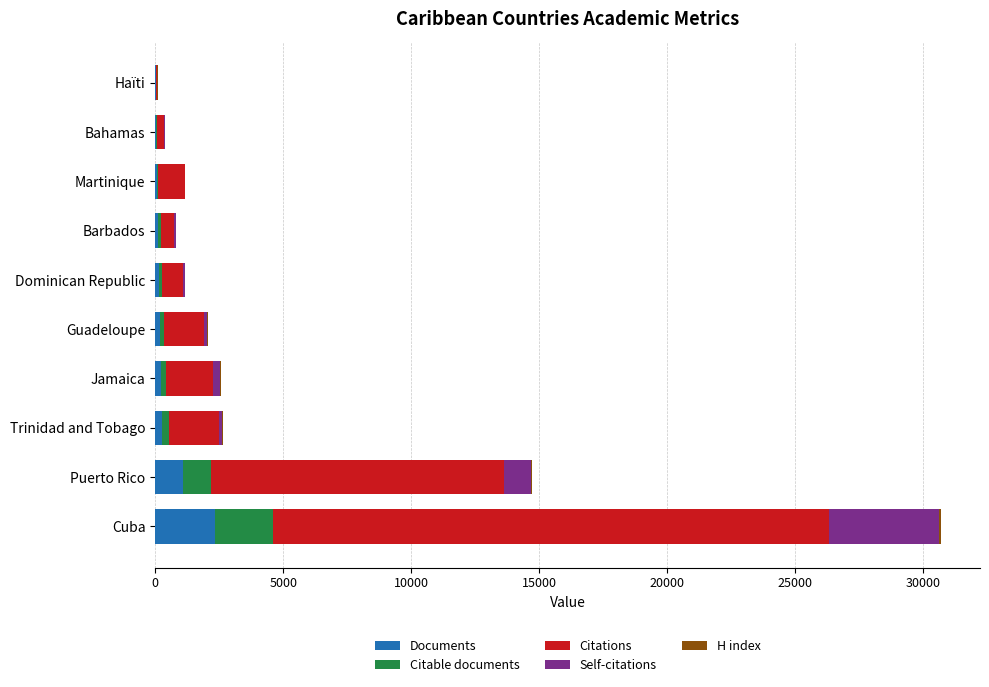

At which category is the sum across all series the highest?

Cuba